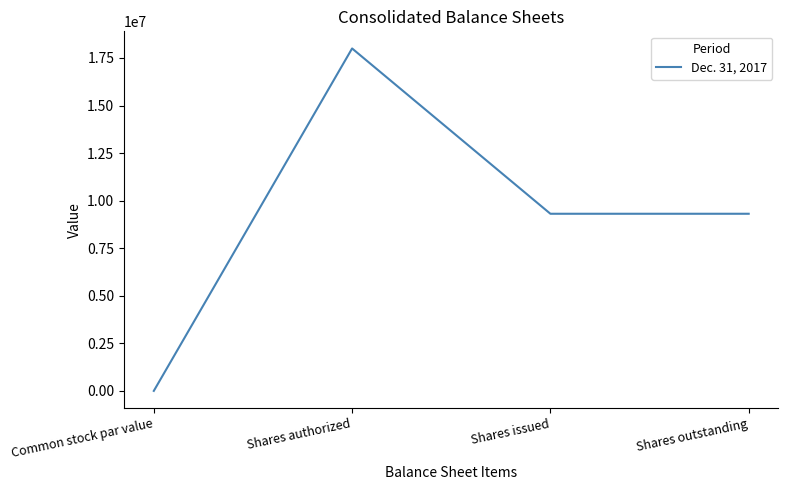

What is the maximum value shown in the chart?

18000000